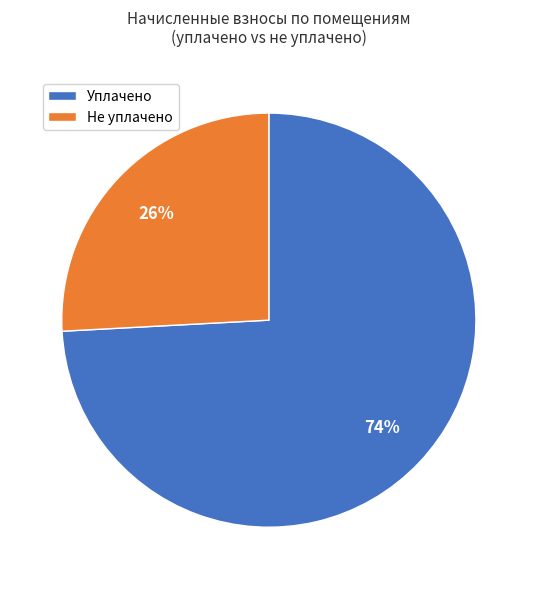

To the nearest percent, what is the combined percentage of Уплачено and Не уплачено?

100%